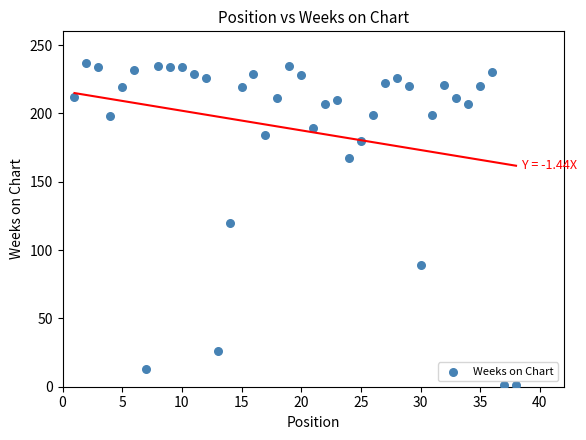

What is the range of Y values (max minus min)?

236